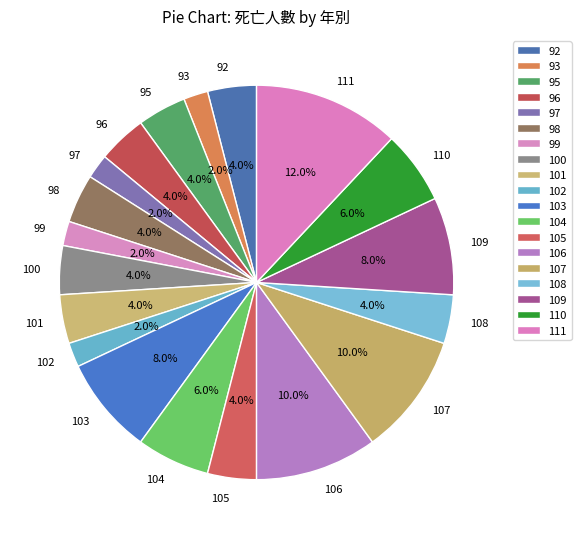

Between 92 and 107, which is larger?

107